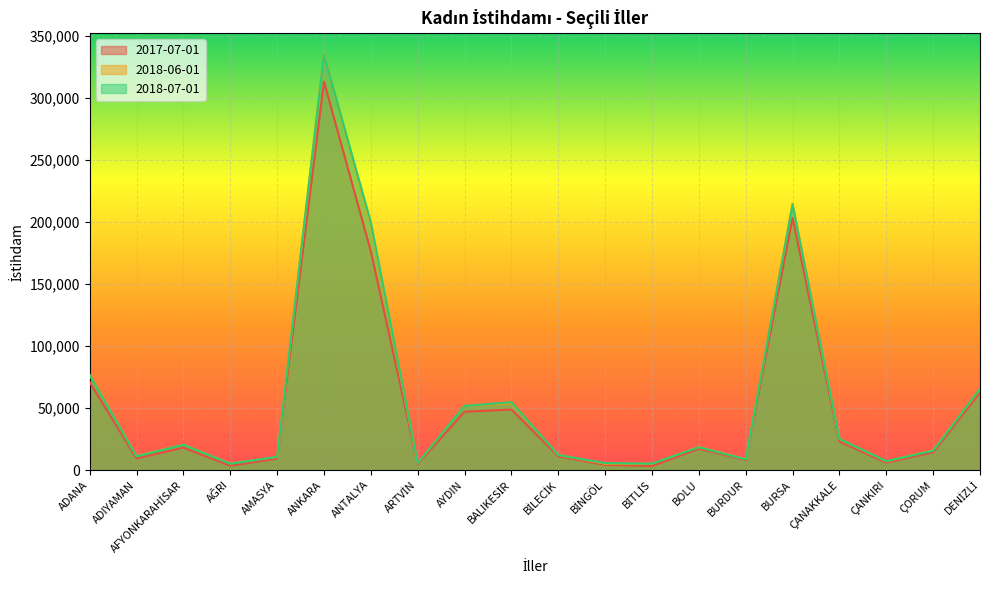

Is the value of 2017-07-01 at AYDIN greater than the value of 2018-07-01 at ÇORUM?

Yes